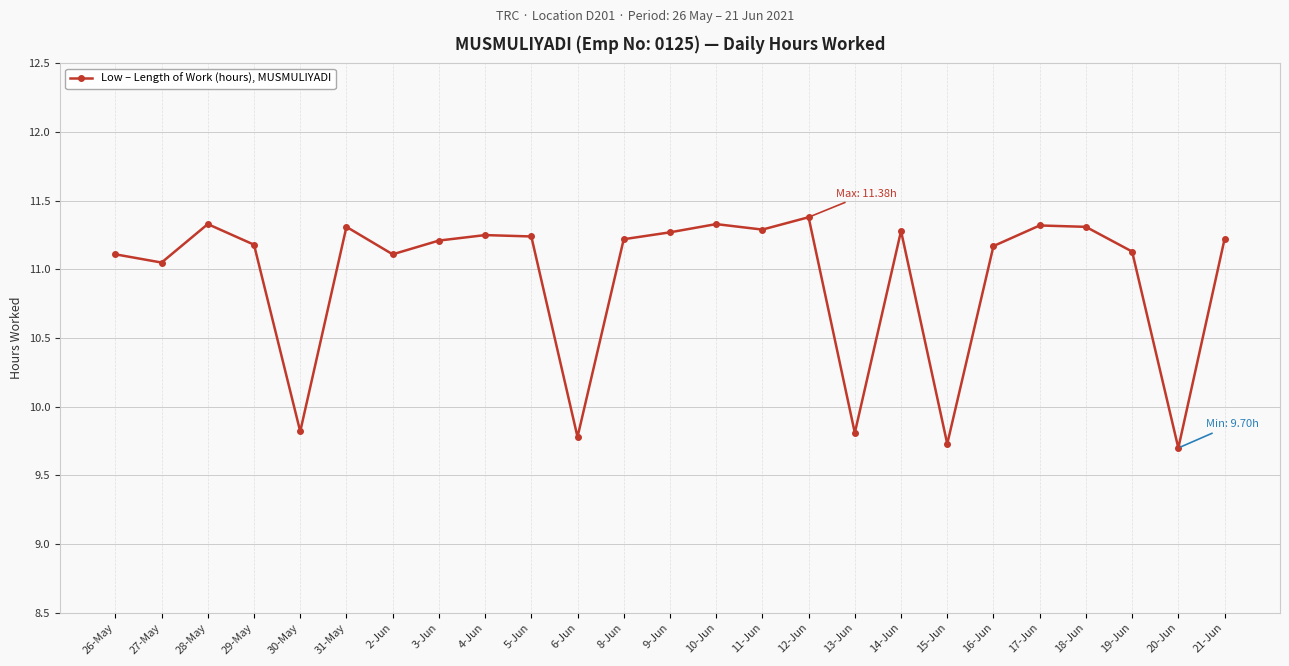

How many interior local peaks (higher than both neighbors) does the data have?

7